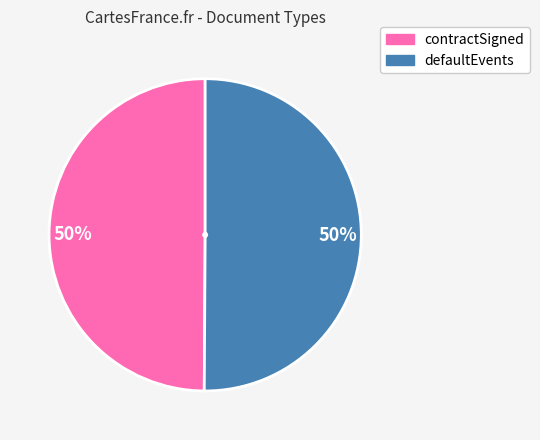

To the nearest percent, what percentage of the pie is defaultEvents?

50%